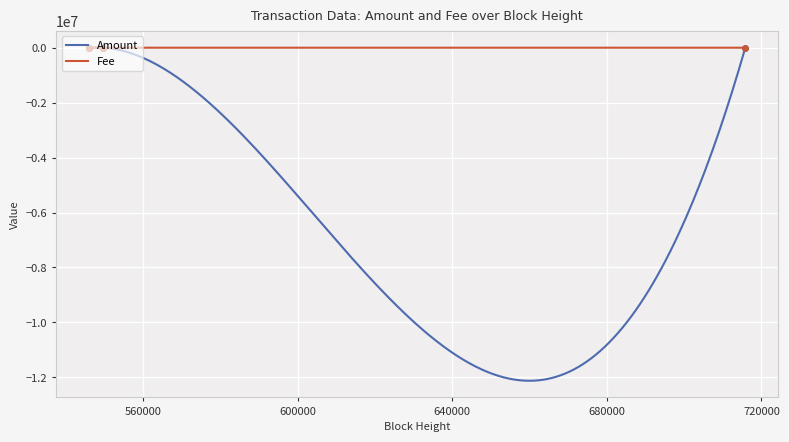

At how many categories does at least one series exceed 49?

2